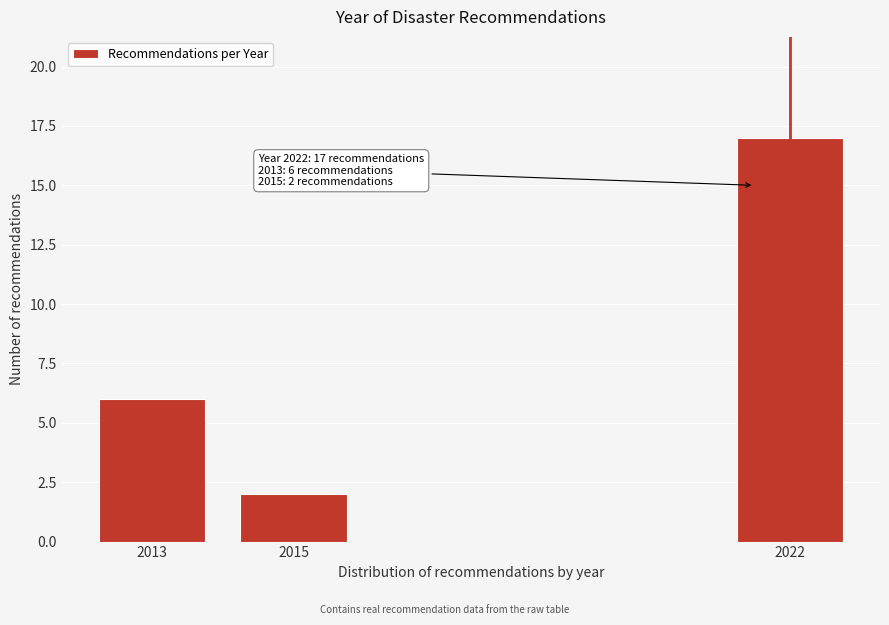

Reading left to right, what are all the values shown in this chart?

6	2	17